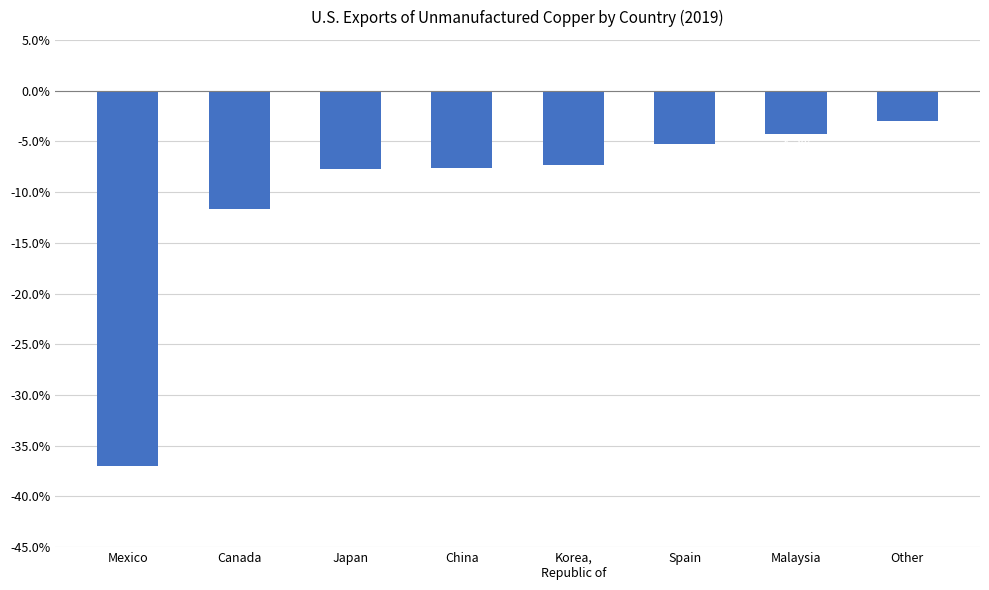

The chart shows a value of -11.7 at Japan. True or false?

False